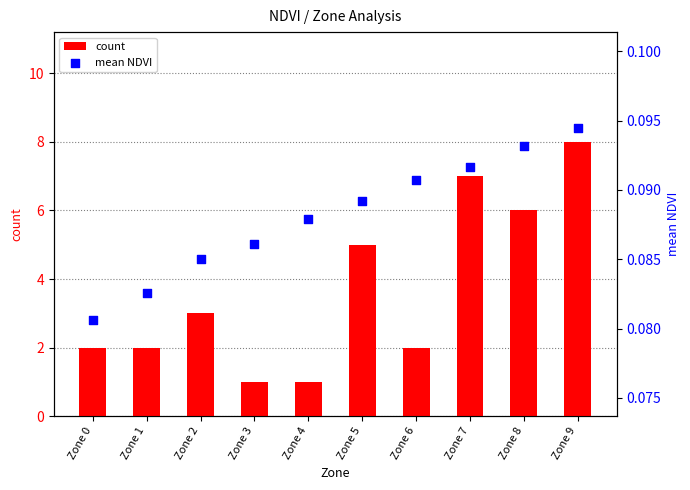

Is the value of mean NDVI at Zone 1 greater than the value of count at Zone 5?

No